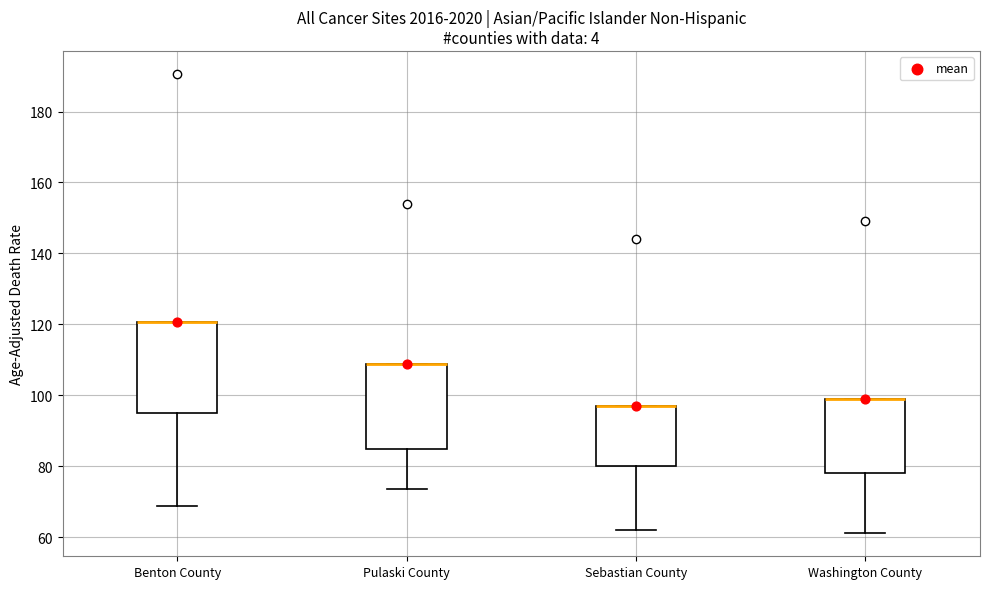

Reading left to right, read every box against the y-axis: the position of its median line, the range the box covers, and the ends of its whiskers. The values are not printed on the chart, so give them approximately, as read against the axis.

Benton County: median 120 (drawn on the box's upper edge), box 96 to 120, whiskers 68 to 120
Pulaski County: median 108 (drawn on the box's upper edge), box 86 to 108, whiskers 74 to 108
Sebastian County: median 98 (drawn on the box's upper edge), box 80 to 98, whiskers 62 to 98
Washington County: median 98 (drawn on the box's upper edge), box 78 to 98, whiskers 62 to 98